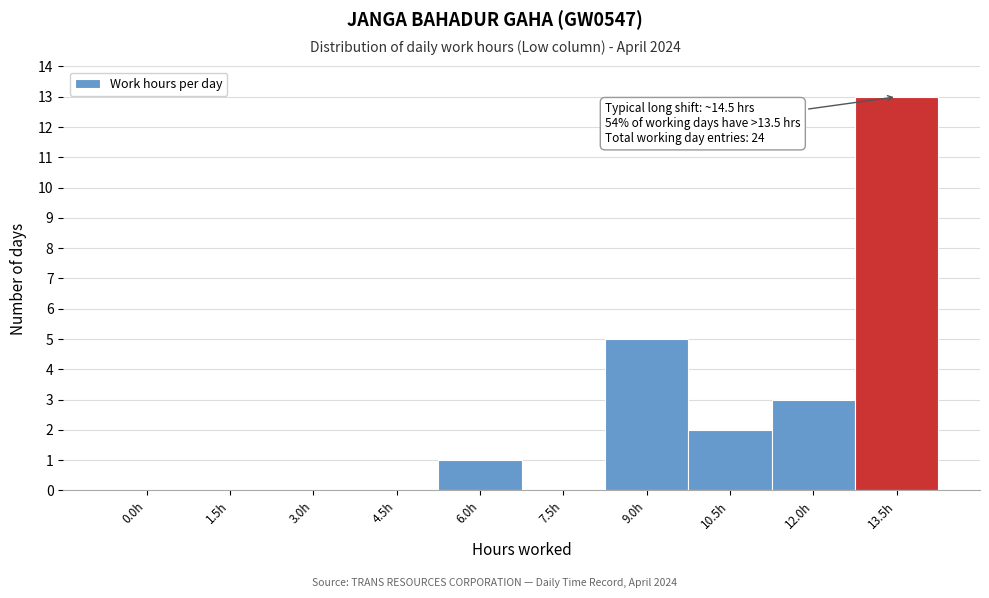

Reading left to right, what are all the values shown in this chart?

0.0h=0	1.5h=0	3.0h=0	4.5h=0	6.0h=1	7.5h=0	9.0h=5	10.5h=2	12.0h=3	13.5h=13